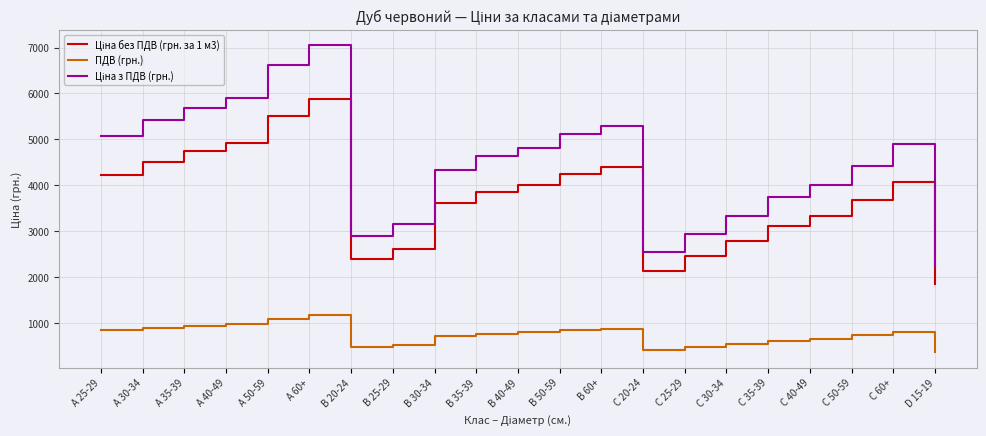

The value of ПДВ (грн.) at А 35-39 is 948.3. True or false?

True